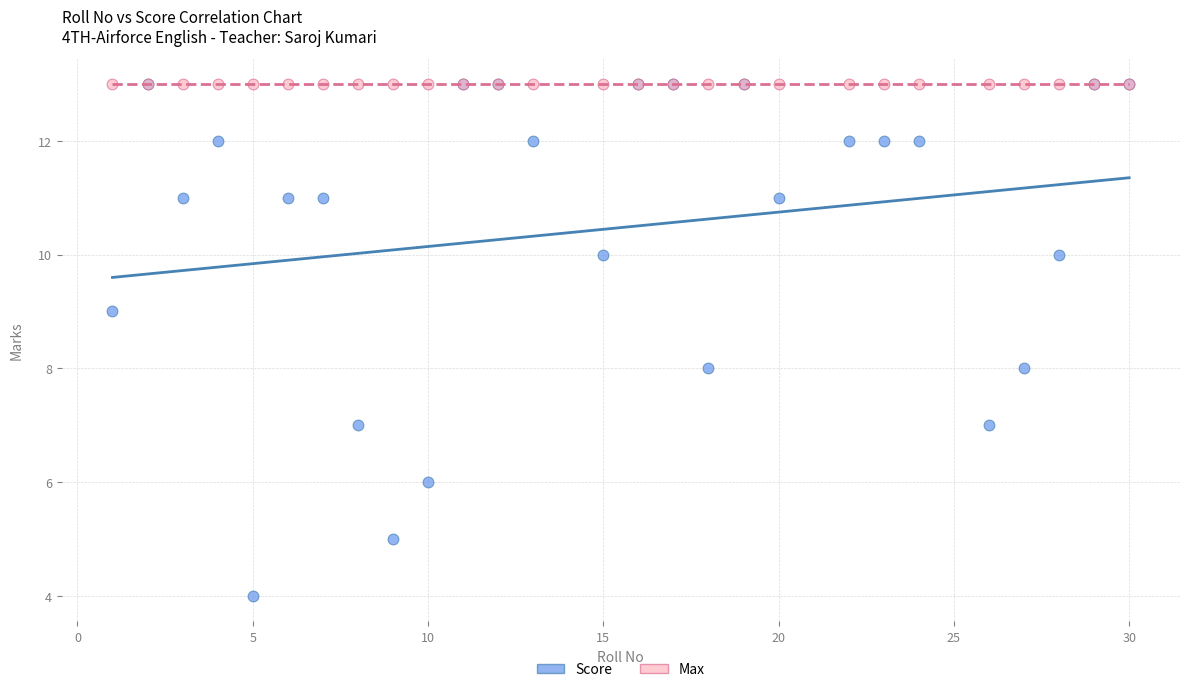

Which series contains the lowest Y value?

Score